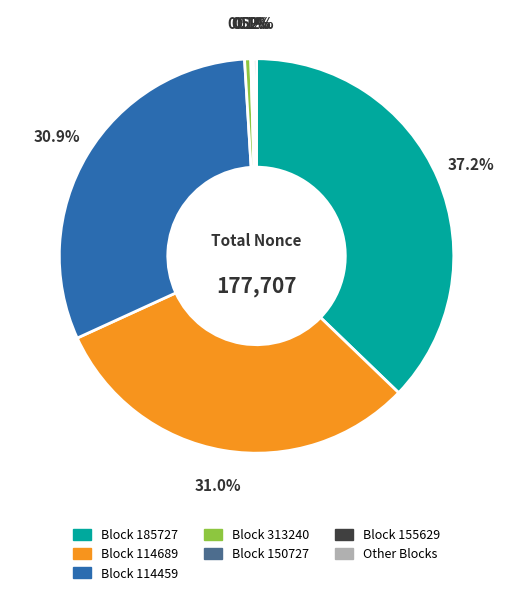

Does any single category account for the majority?

No